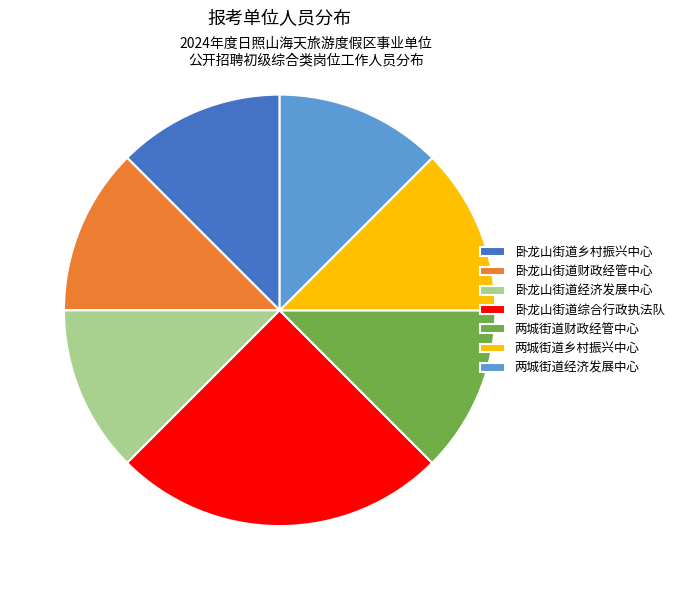

How many segments does this pie chart have?

7